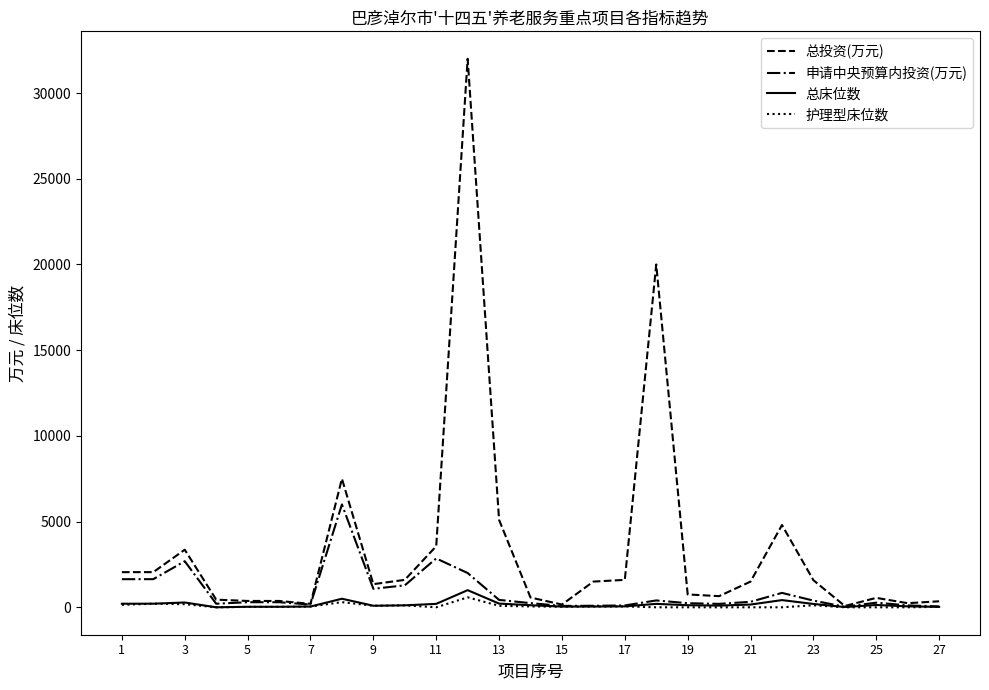

What is the greatest value displayed?

32000